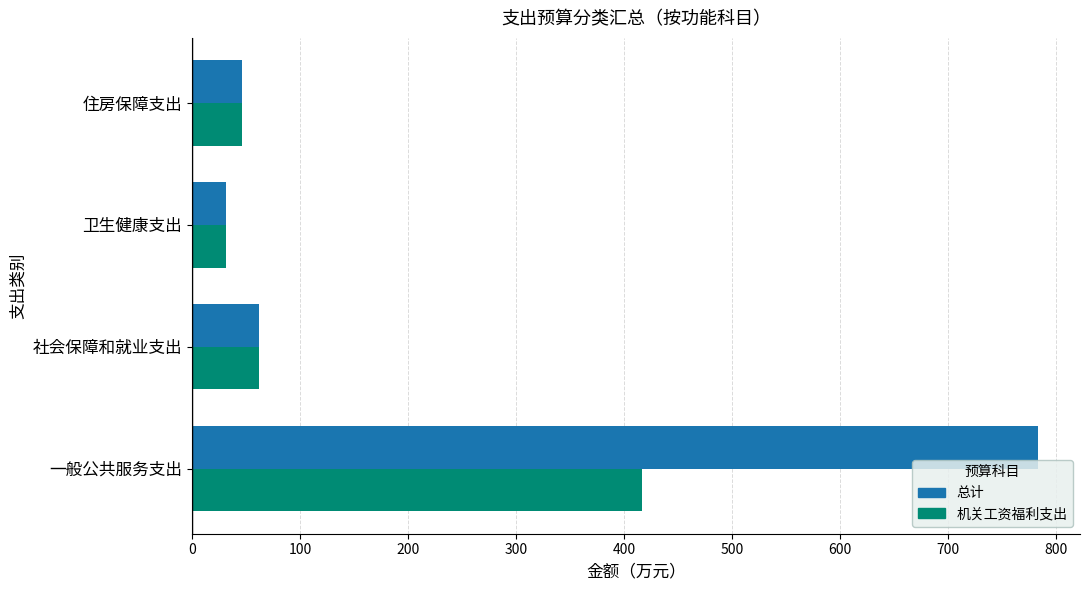

True or false: 总计 has a value of 31.8 at 卫生健康支出.

True